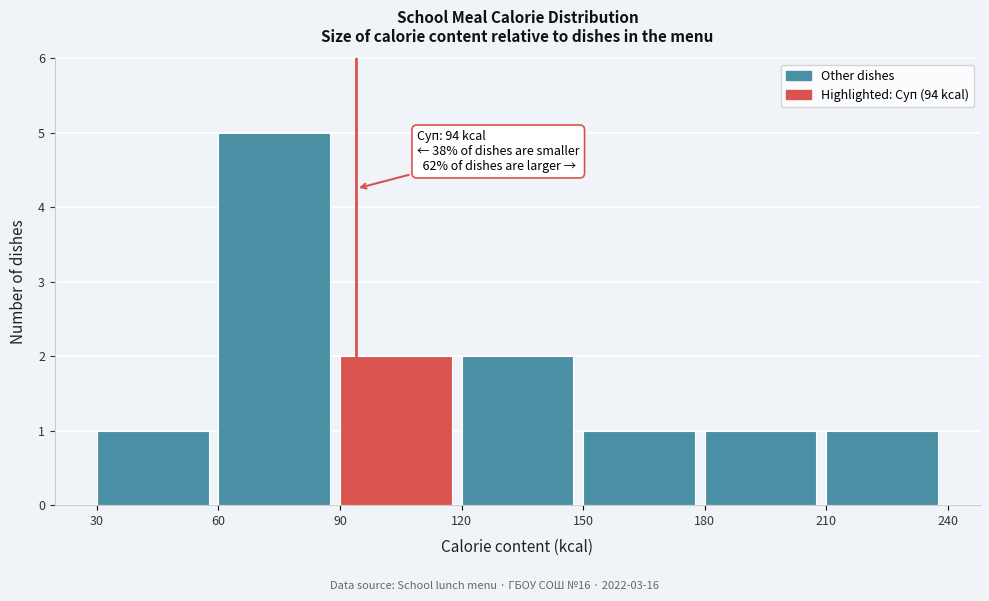

Over which range of the x-axis is the bar tallest?

60 to 90